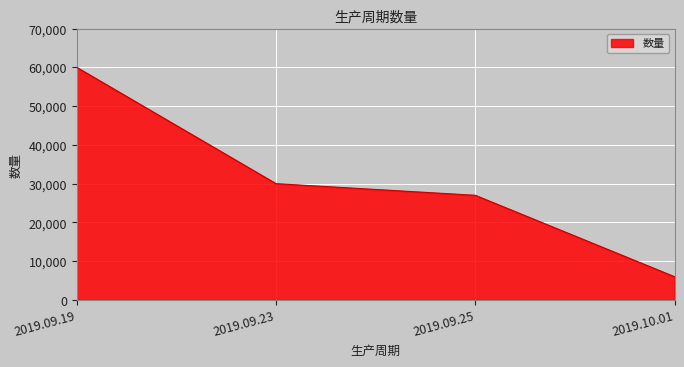

Does the chart display data point markers on the line(s)?

No